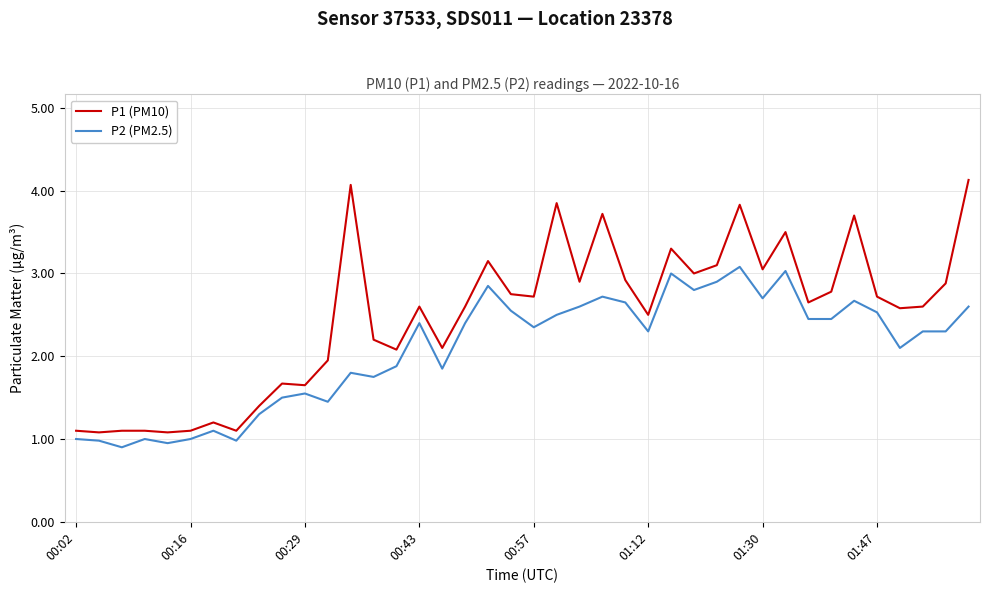

Which series has the largest total across all categories?

P1 (PM10)